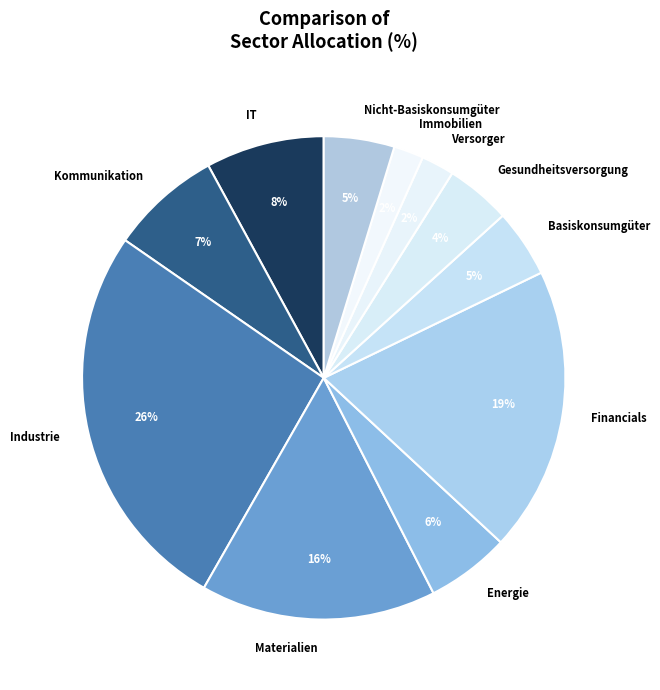

Which category has the biggest portion of the pie?

Industrie